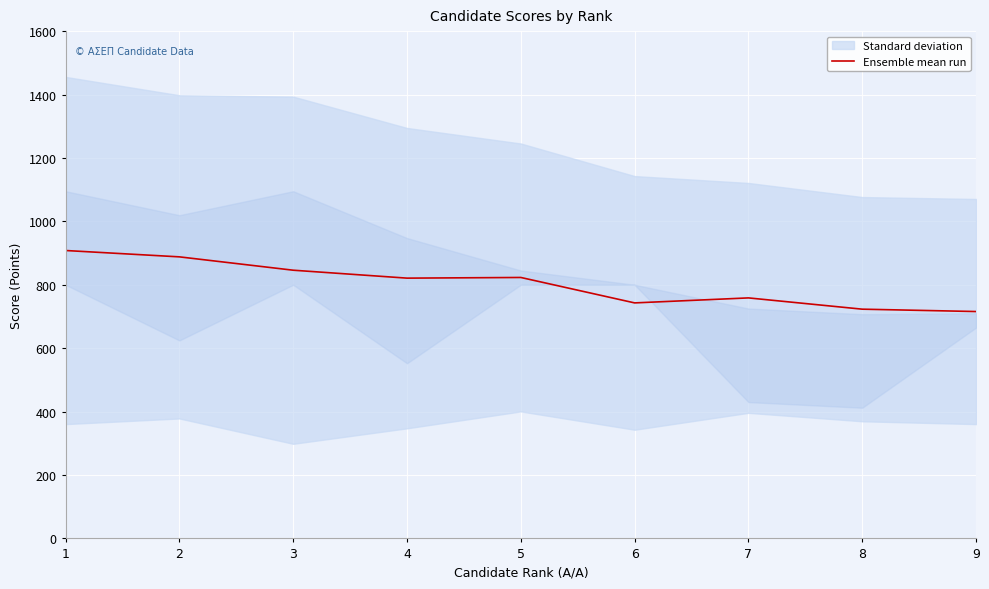

What is the sum of all values?

7225.8